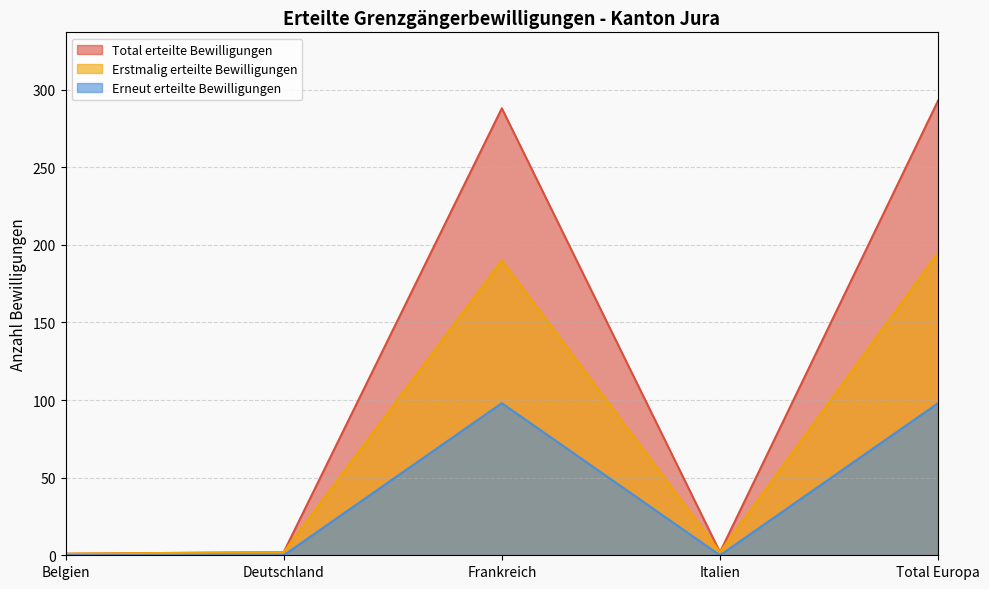

At how many categories does at least one series exceed 181?

2